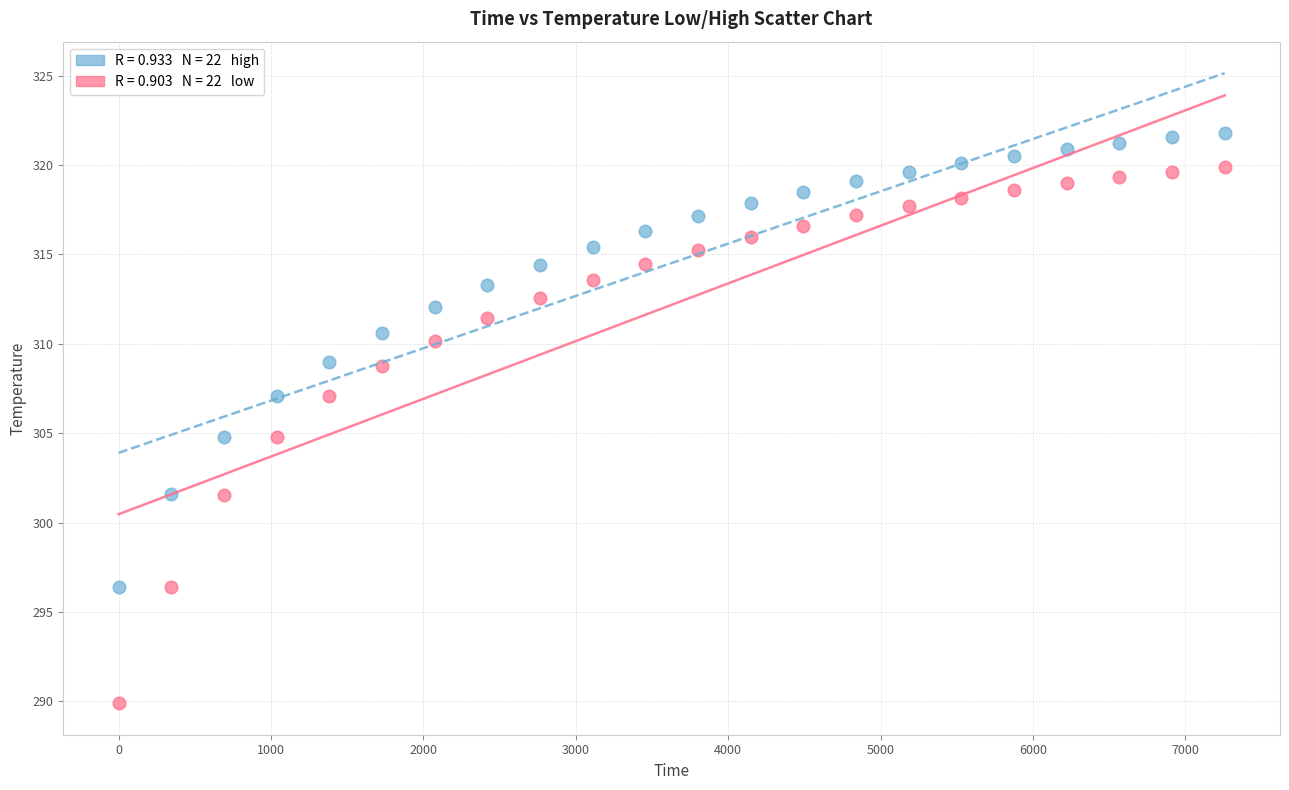

Across all data points, what is the range of Y values (max minus min)?

31.9